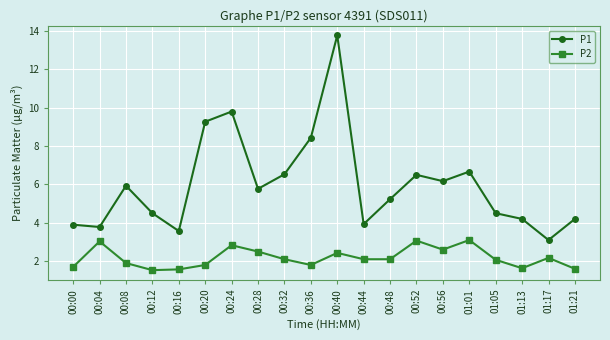

The value of P2 at 01:21 is 1.6. True or false?

True